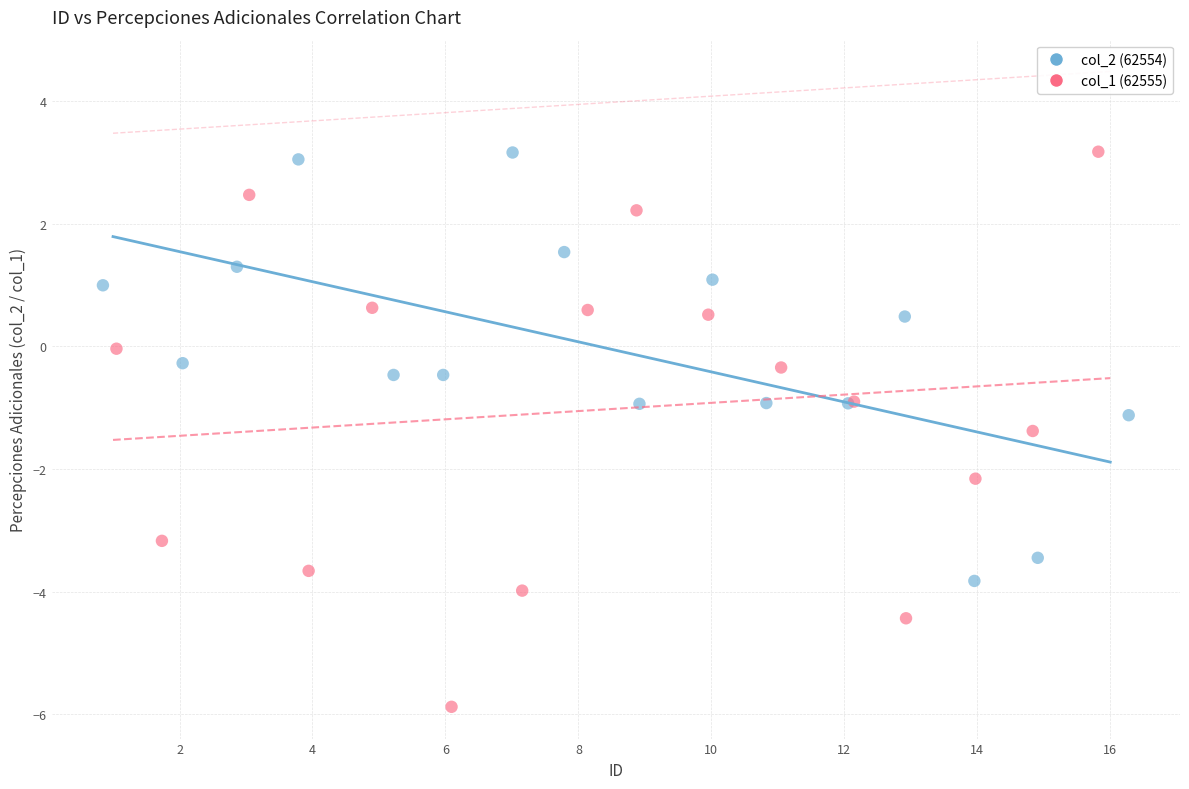

Which series has the widest spread of Y values?

col_1 (62555)